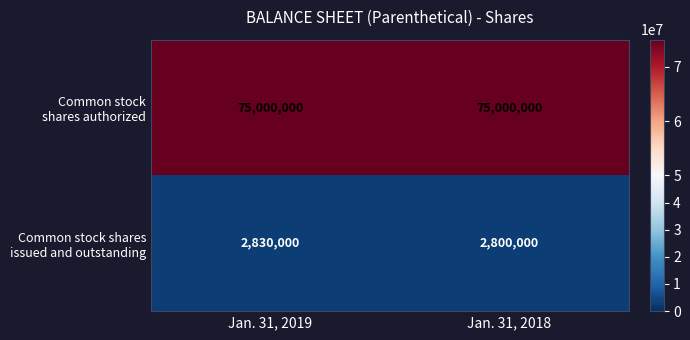

What is the total value across all series at Jan. 31, 2019?

77830000